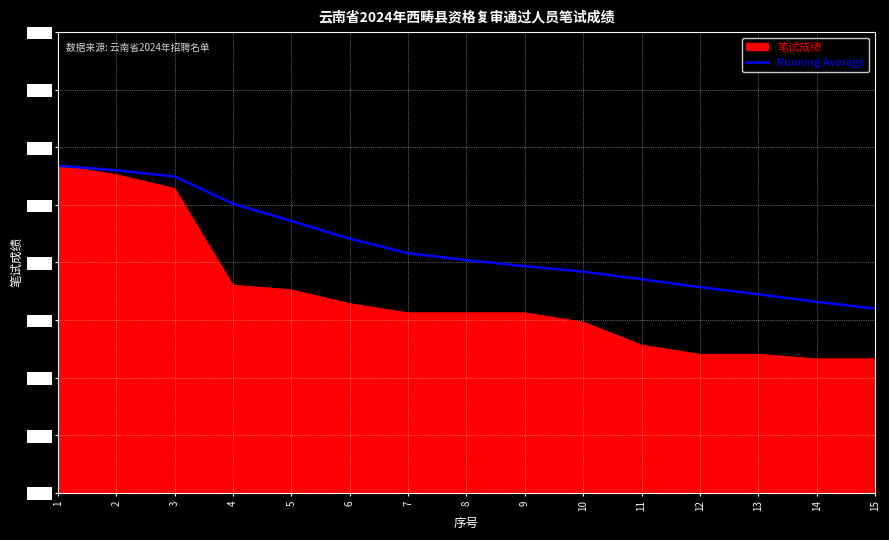

The 笔试成绩 series shows 63.8 at 2. True or false?

True